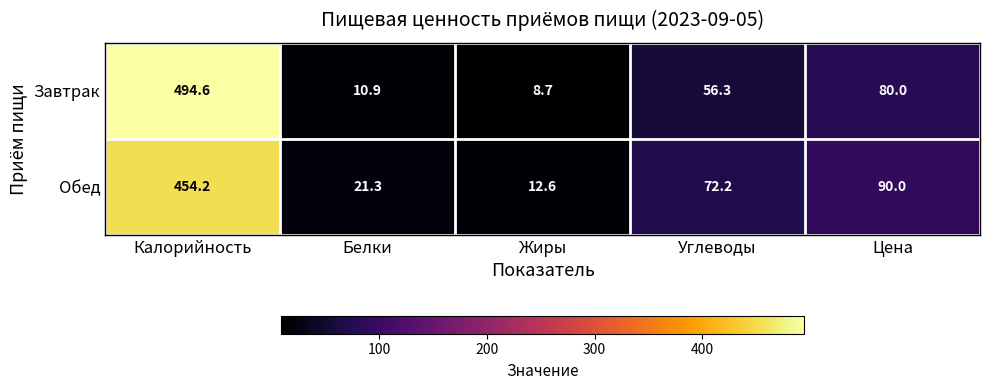

What is the sum of all Обед values?

650.3